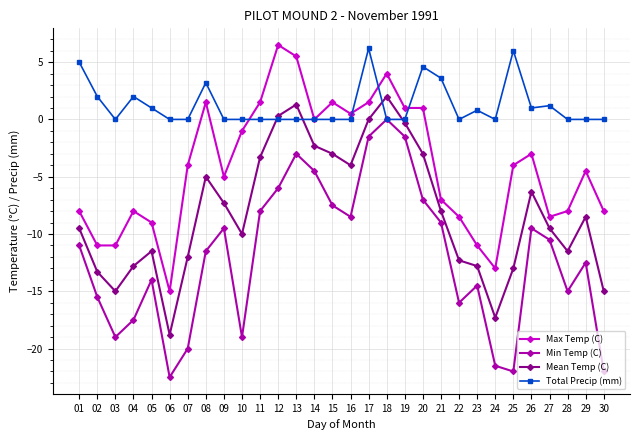

Is this an area chart (filled region under the line)?

No